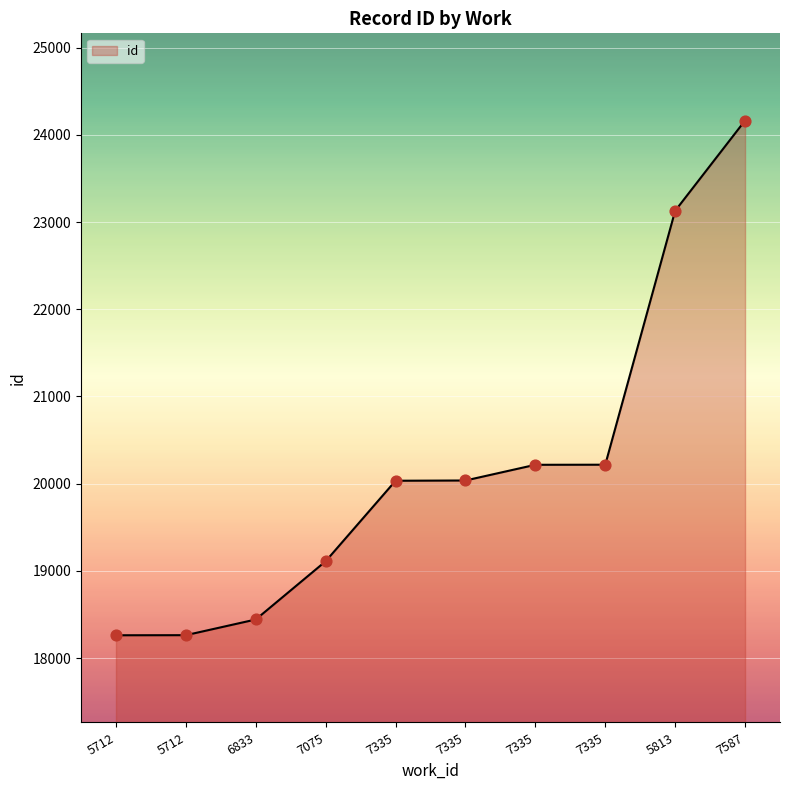

Approximately how many times larger is the value at 5712 compared to 7075?

1.0